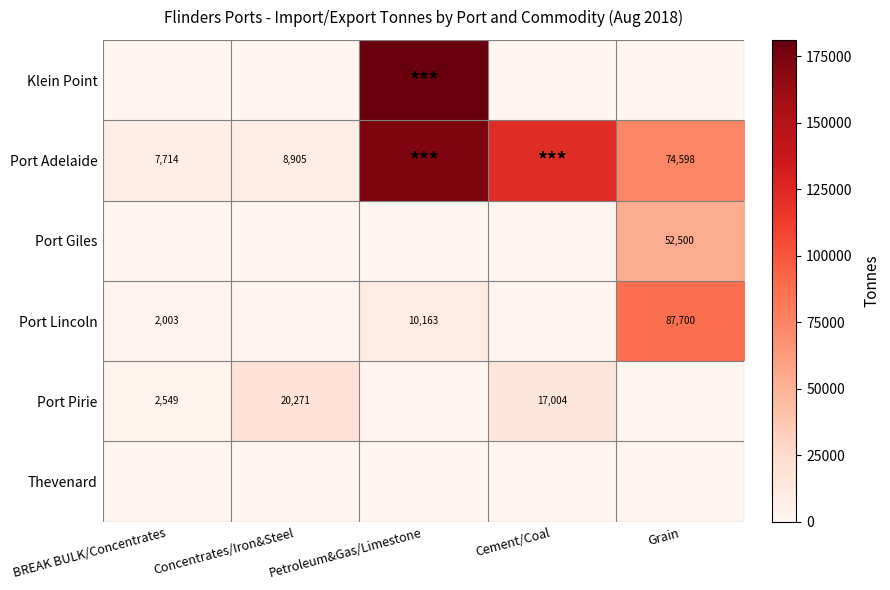

At how many categories does at least one series exceed 109248?

2